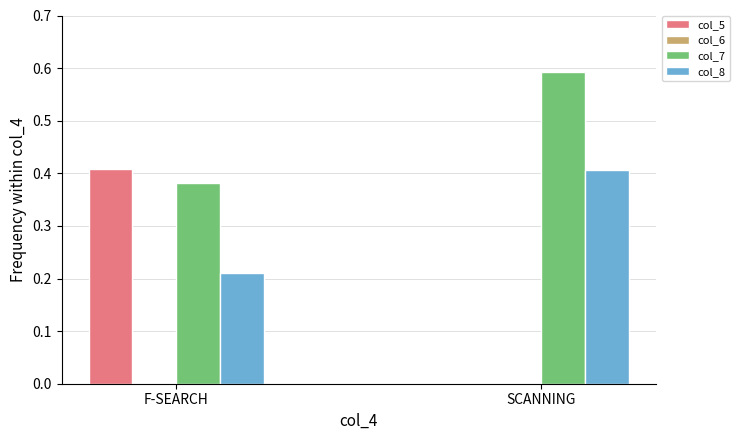

The value of col_7 at SCANNING is 0.4. True or false?

False